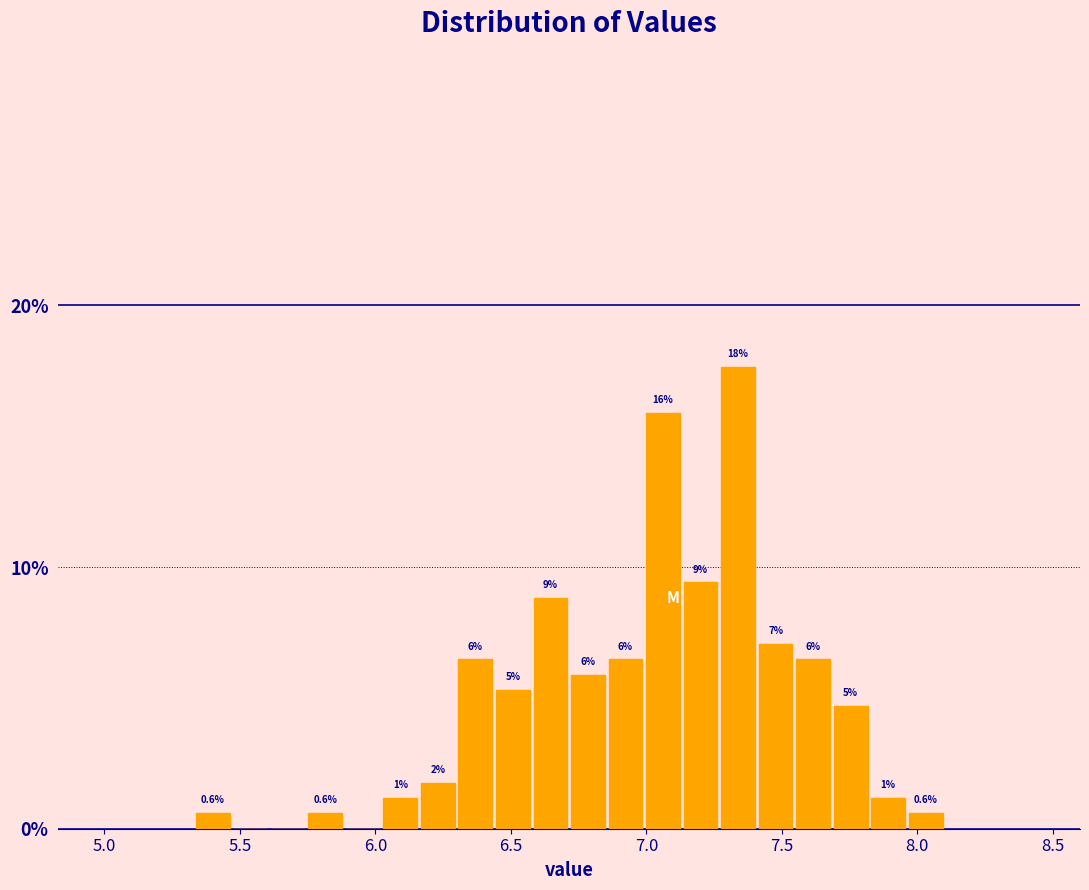

Read against the x-axis, roughly where is the centre of the tallest bar?

7.35